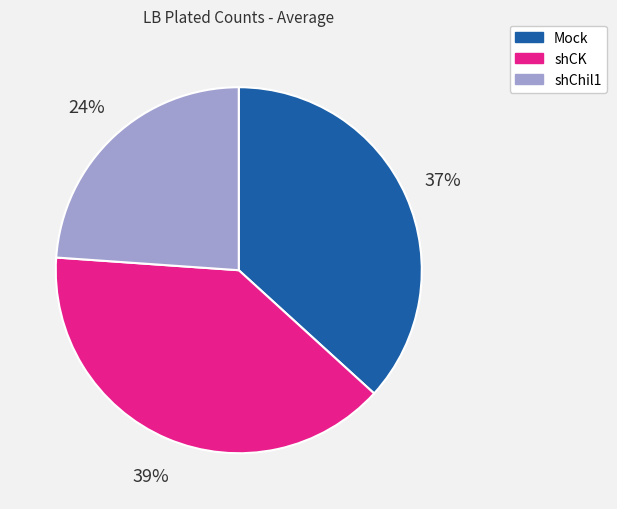

What is the ratio of the value at Mock to the value at shCK?

0.9